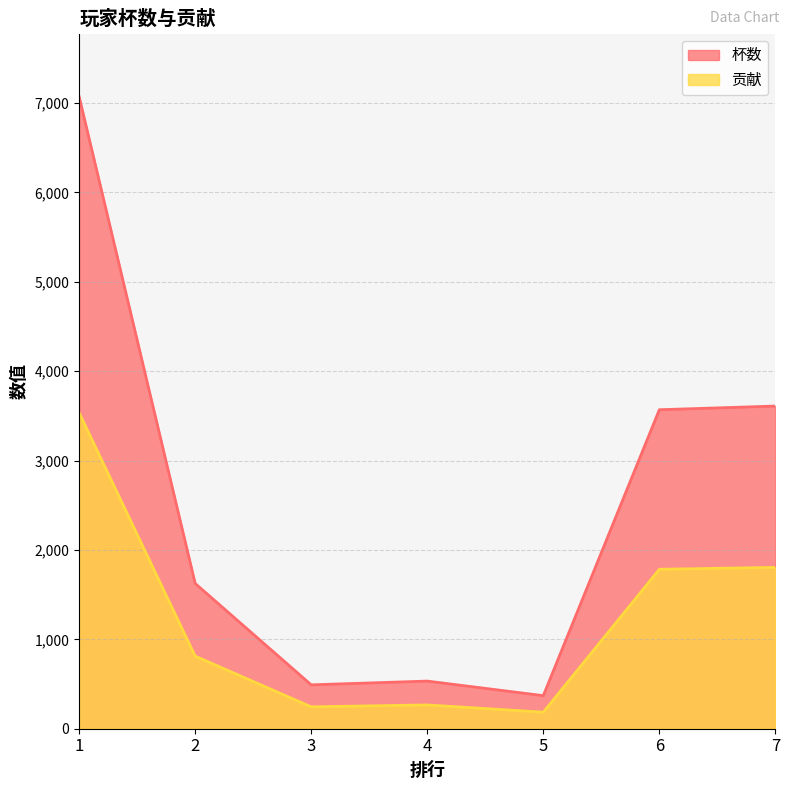

The 贡献 series shows 185 at 5. True or false?

True